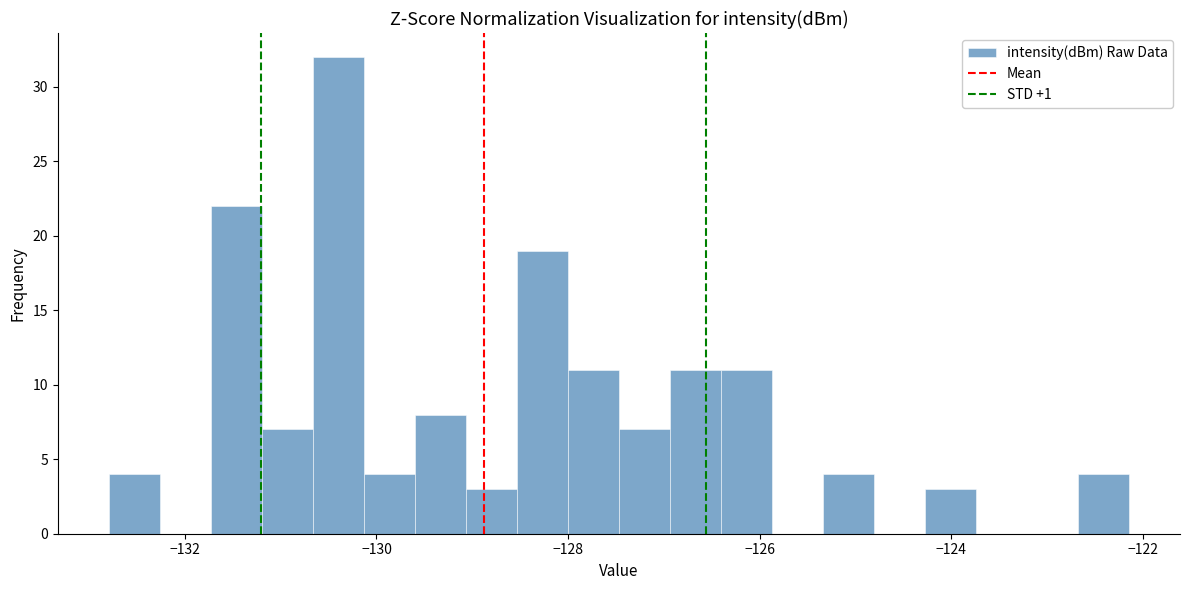

Read against the x-axis, roughly where is the centre of the tallest bar?

-130.4